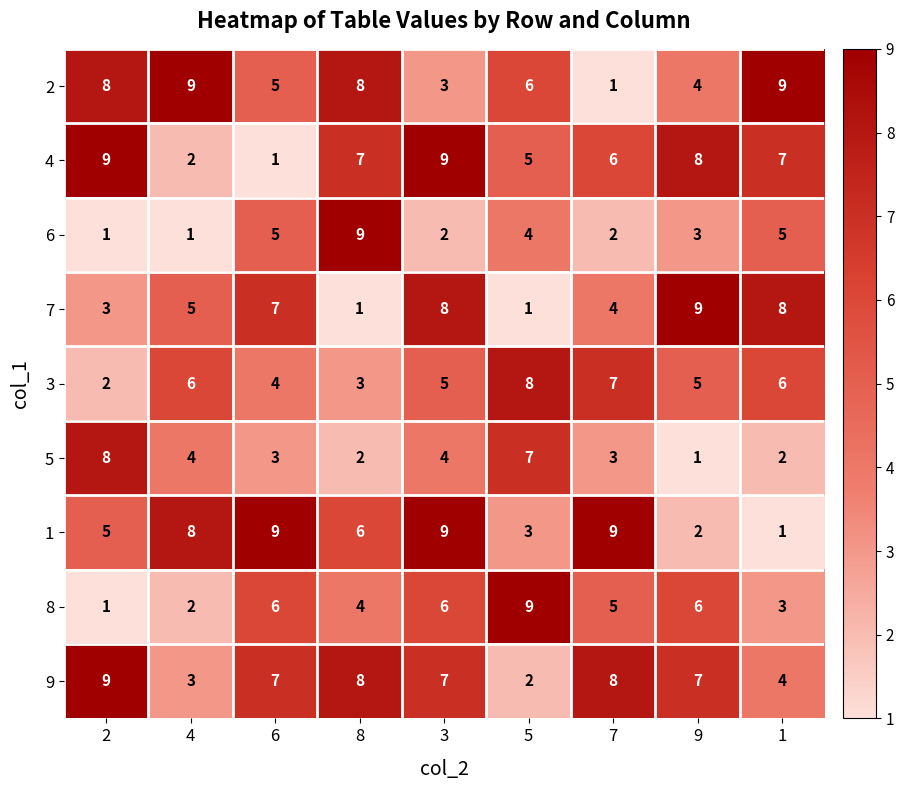

How many data points in 3 are less than 5?

3